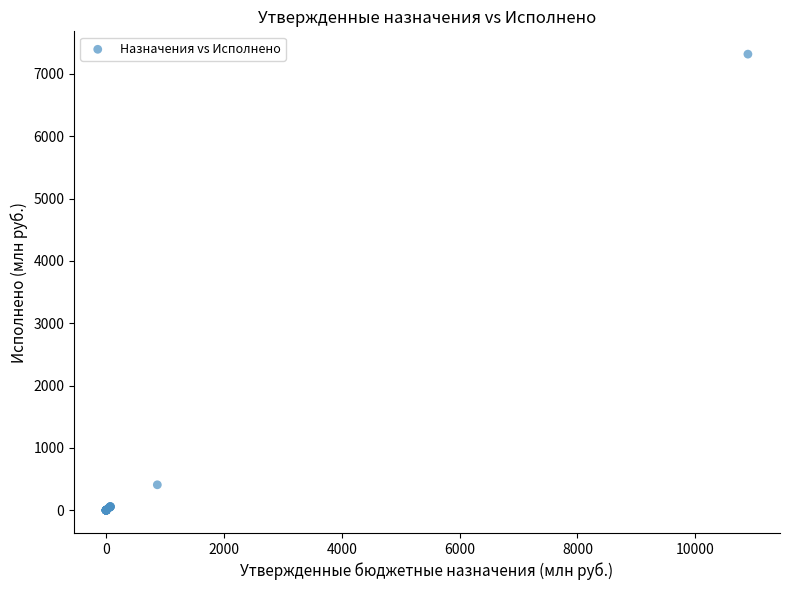

What Y value in the scatter plot is closest to 3658?

407.8